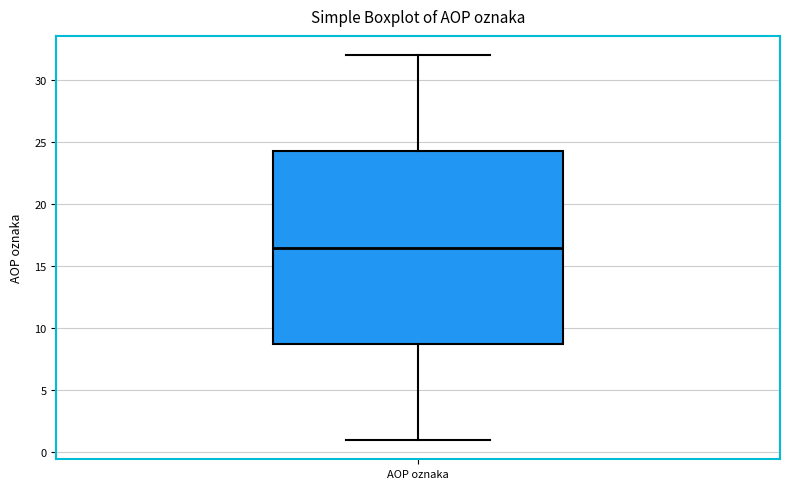

Read this box plot against the y-axis: the position of the median line, the range covered by the box, and the ends of both whiskers. The values are not printed on the chart, so give them approximately, as read against the axis.

median 16.5, box 9.0 to 24.5, whiskers 1.0 to 32.0